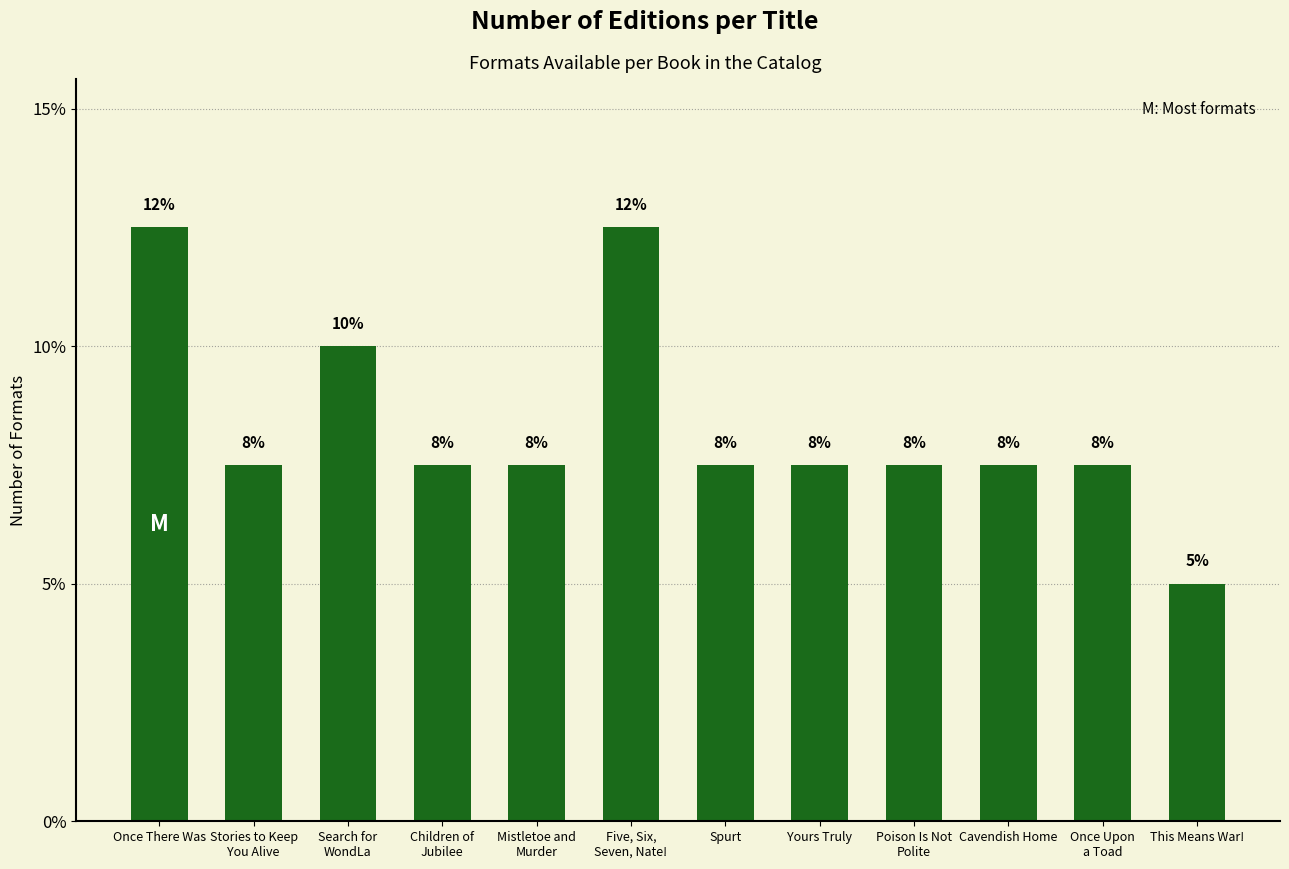

The chart shows a value of 12.5 at Five, Six,
Seven, Nate!. True or false?

True